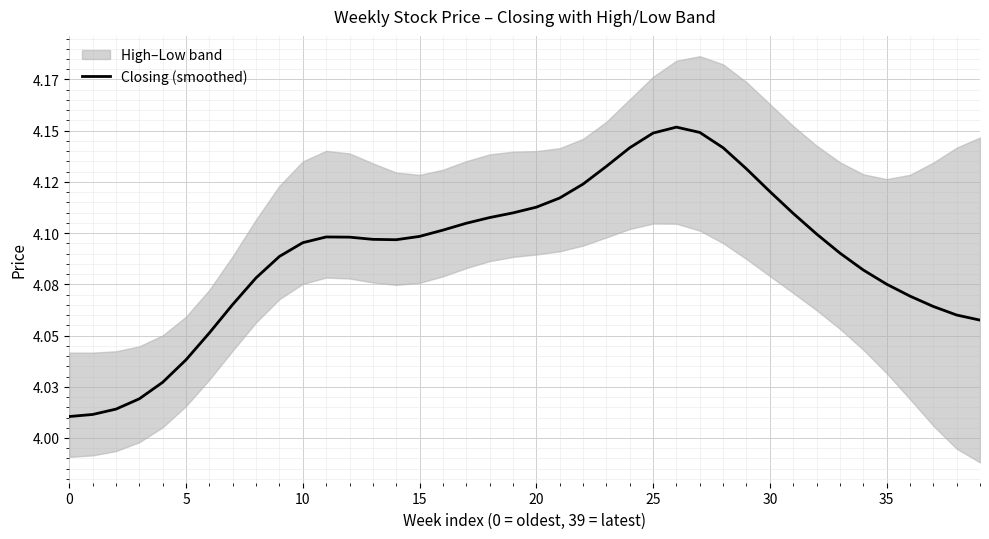

What is the minimum value shown in the chart?

4.0